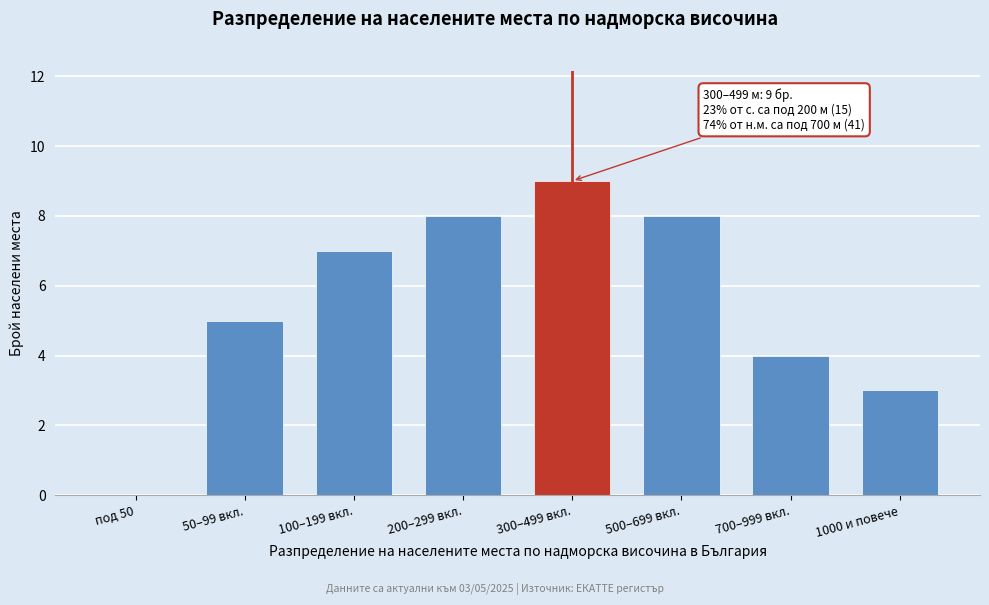

Reading left to right, extract all data points from this chart.

под 50=0	50–99 вкл.=5	100–199 вкл.=7	200–299 вкл.=8	300–499 вкл.=9	500–699 вкл.=8	700–999 вкл.=4	1000 и повече=3